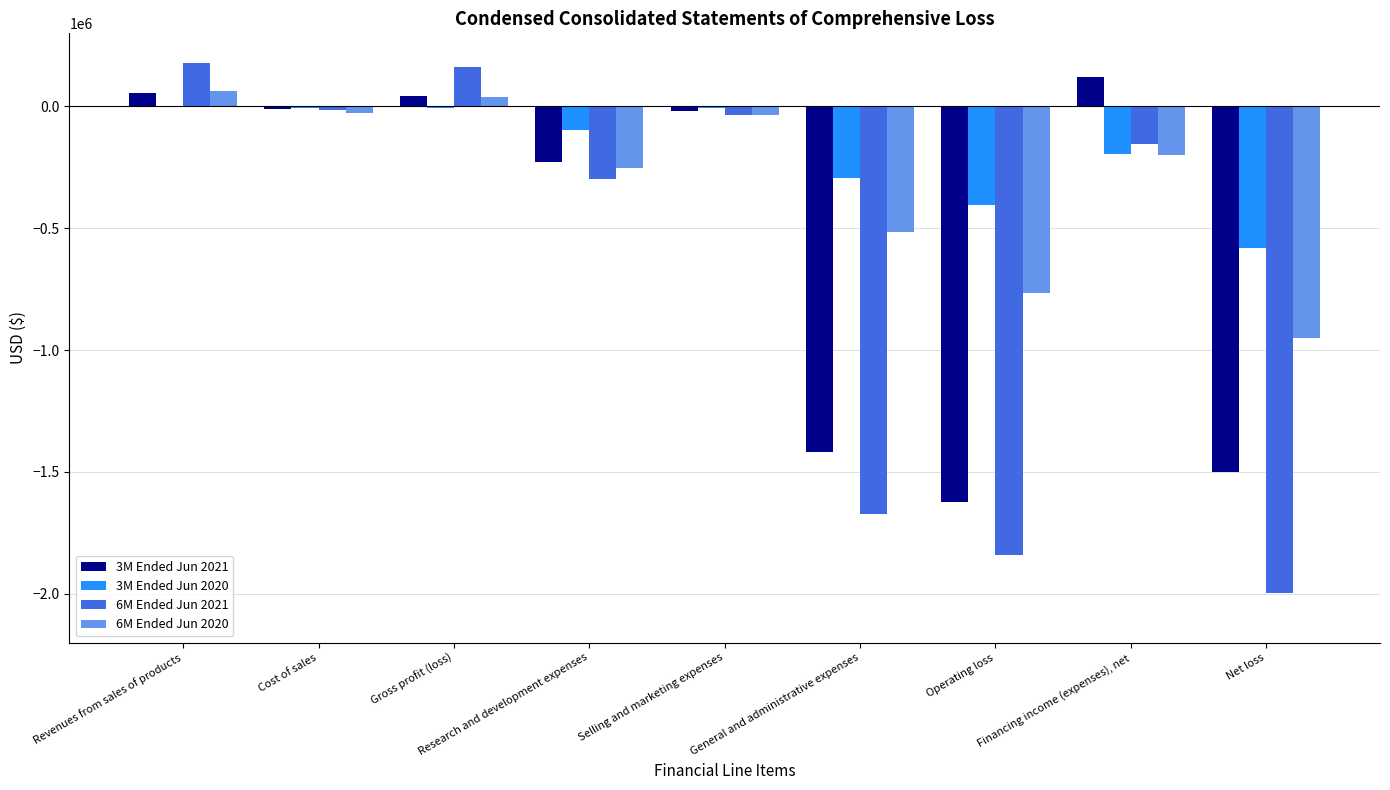

Which series has the largest total across all categories?

3M Ended Jun 2020